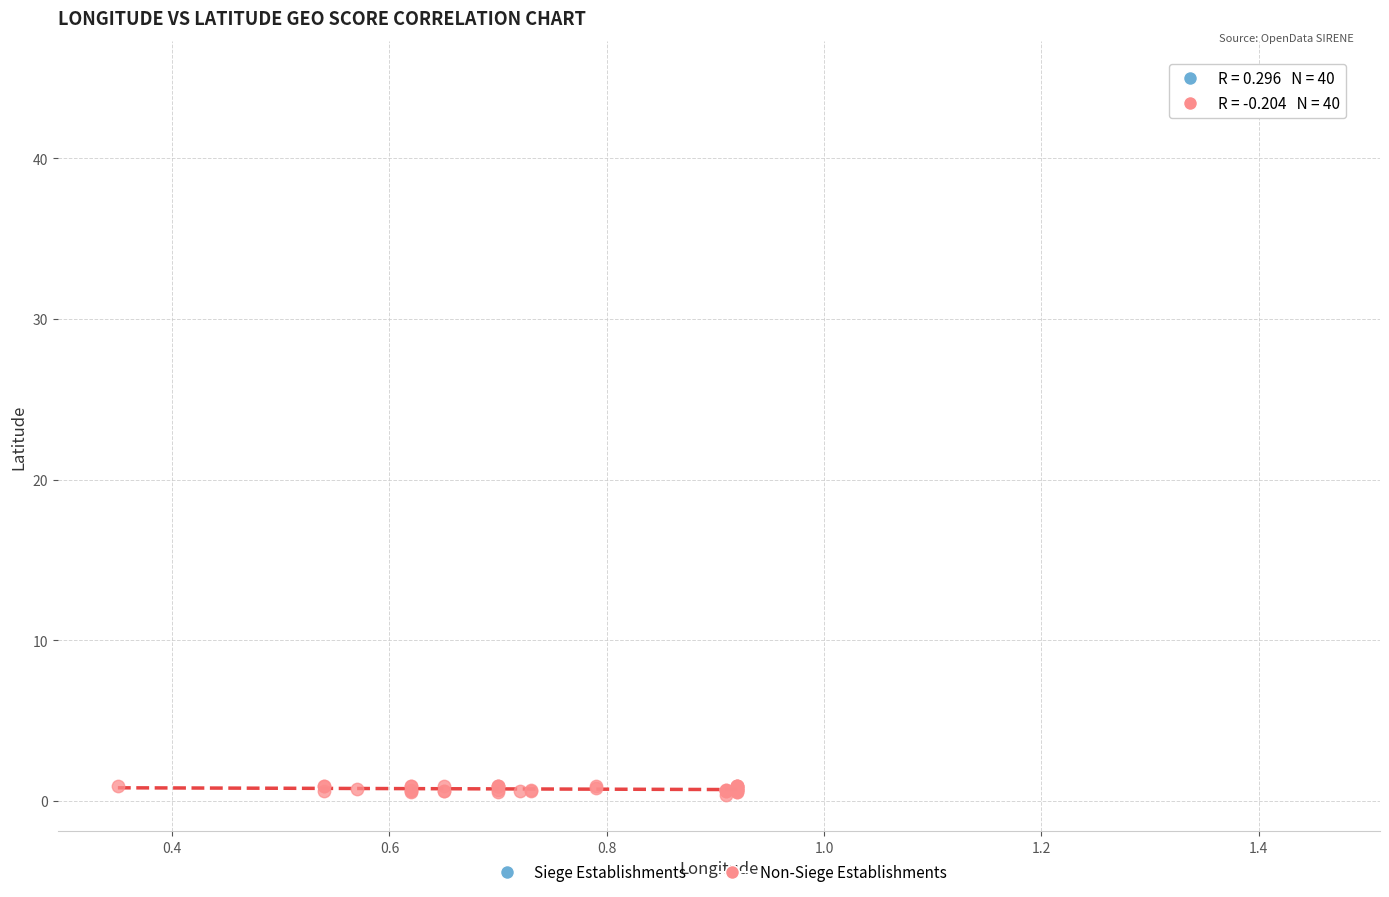

Which series reaches the maximum Y coordinate?

Siege Establishments